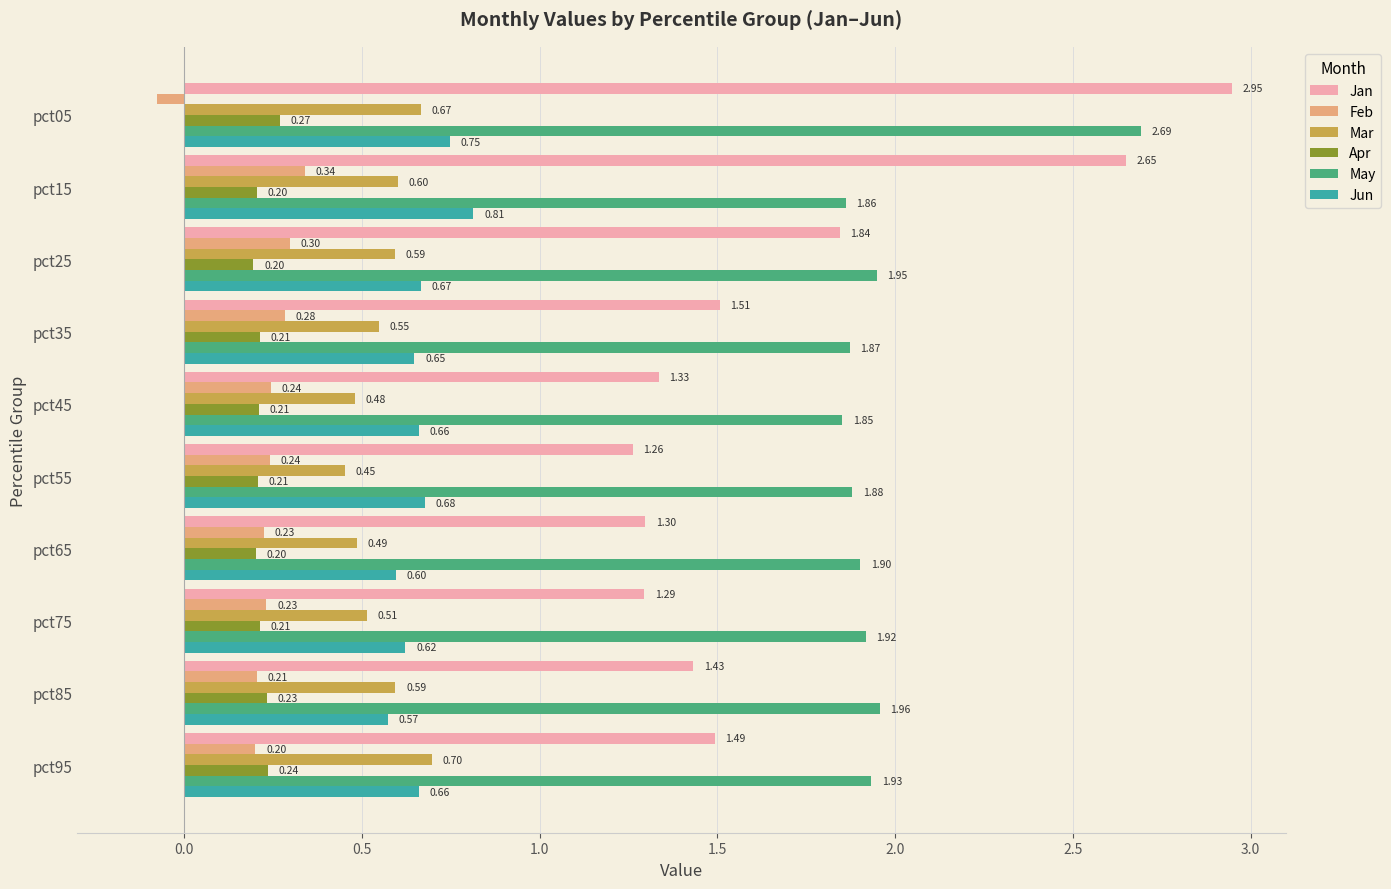

Which series has the largest range (max minus min)?

Jan